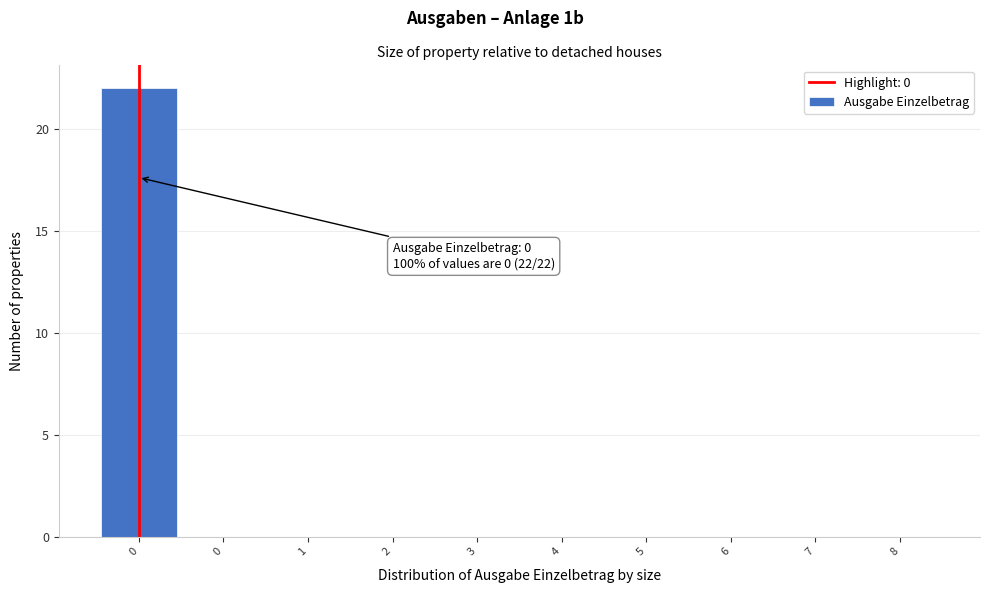

Are the bars horizontal?

No